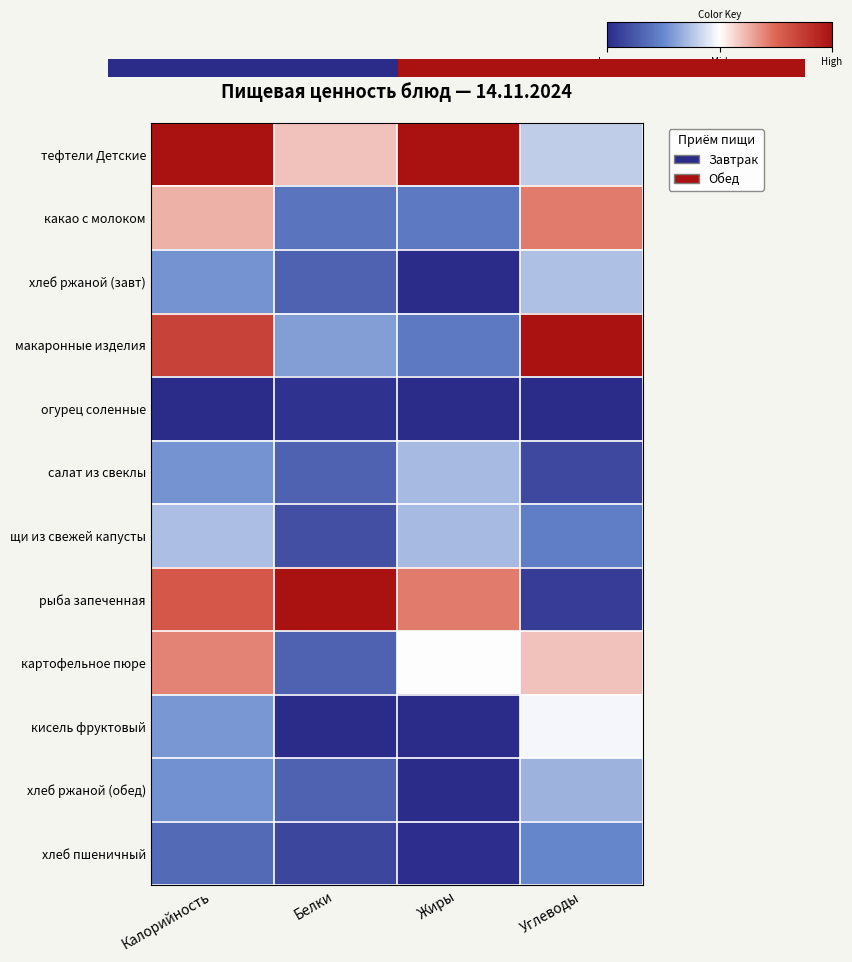

Is it true that огурец соленные equals 0.0 at Углеводы?

False